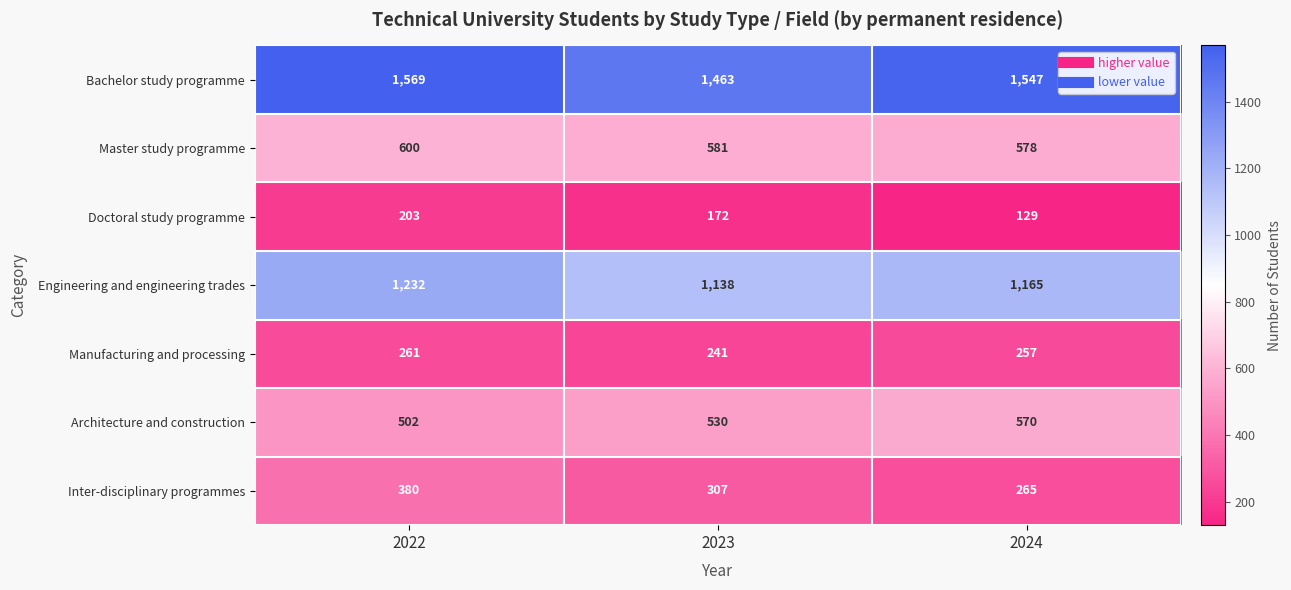

What is the sum of the Manufacturing and processing values at 2023 and 2022?

502